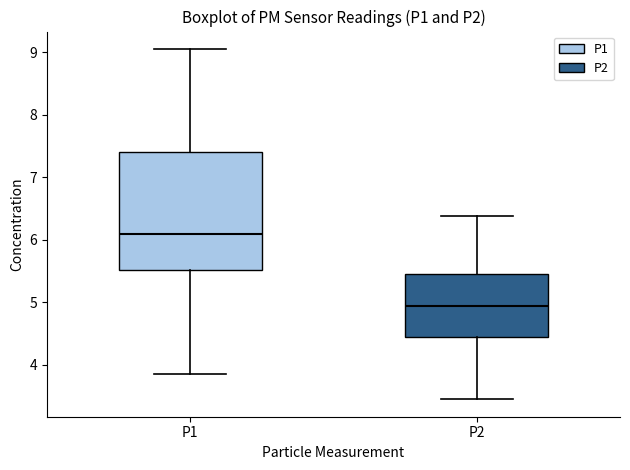

Where is the upper edge of the box for P2 on the y-axis? The values are not printed on the chart, so give them approximately, as read against the axis.

5.5